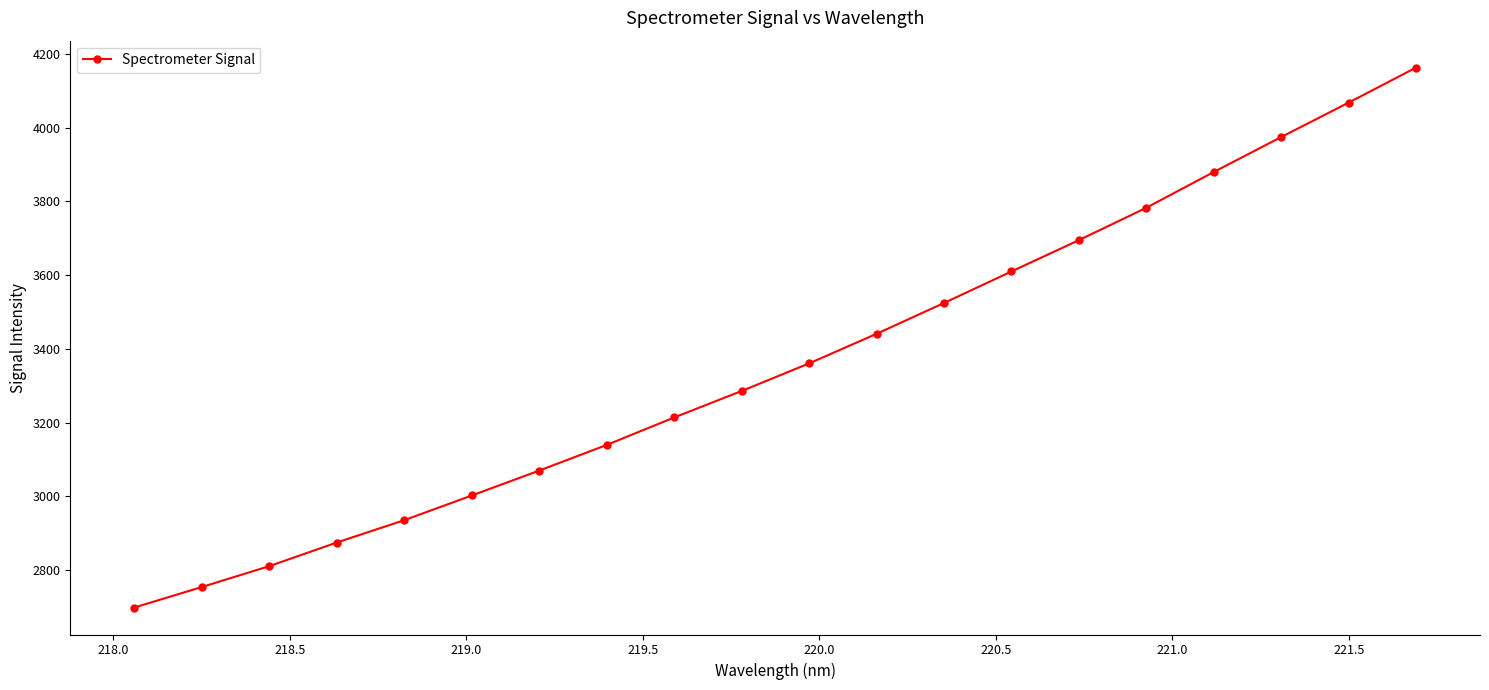

What is the value of the 14th point from the left?

3610.1